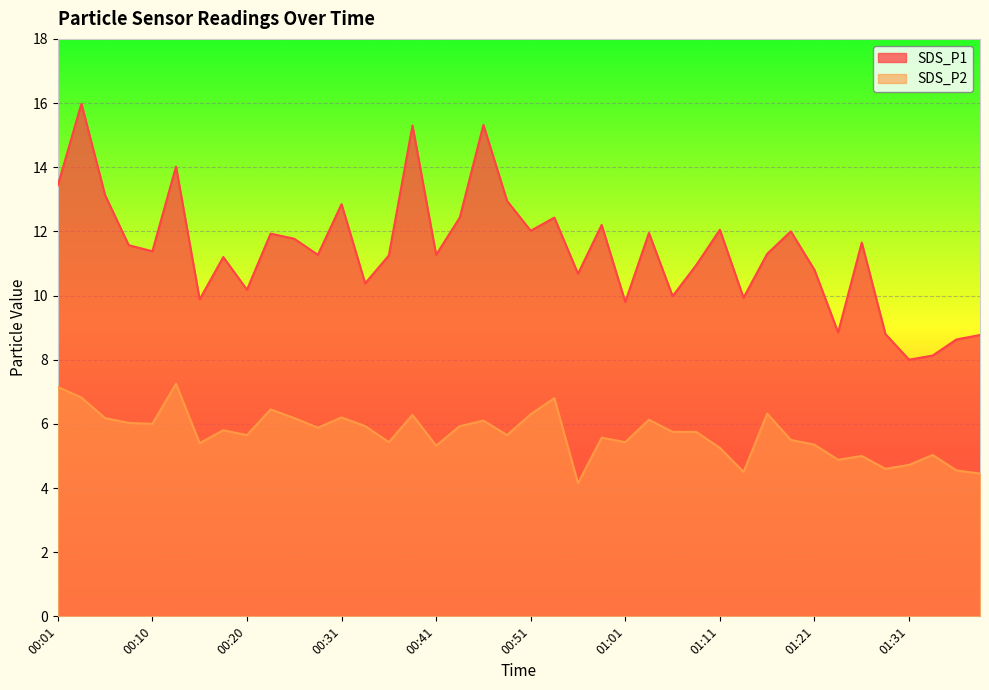

True or false: SDS_P2 and SDS_P1 cross at least once.

False